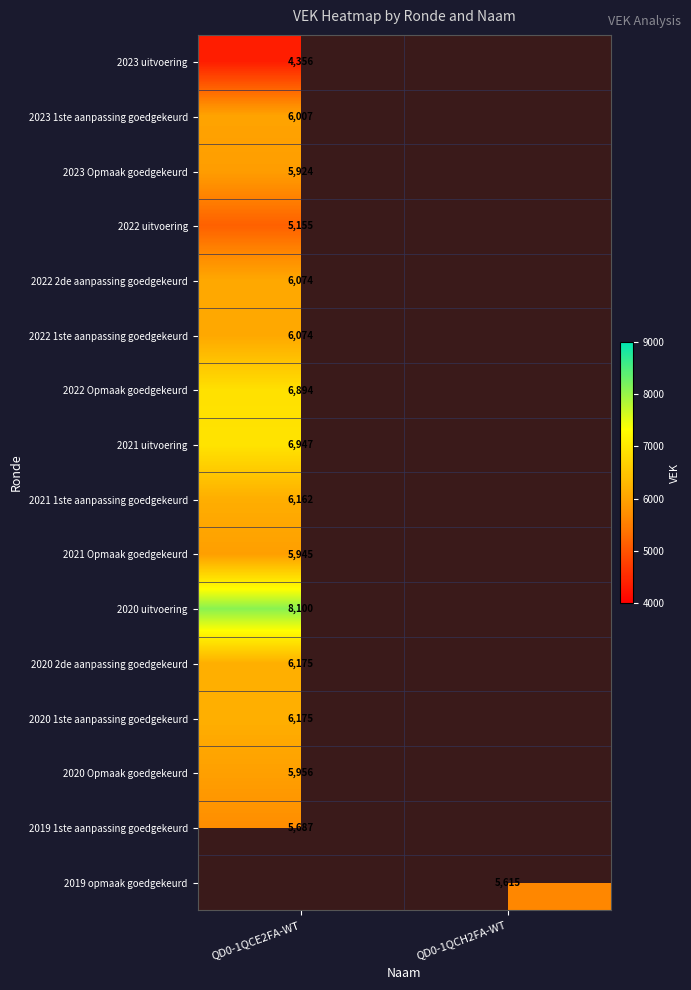

The 2023 Opmaak goedgekeurd series shows 5924 at QD0-1QCE2FA-WT. True or false?

True